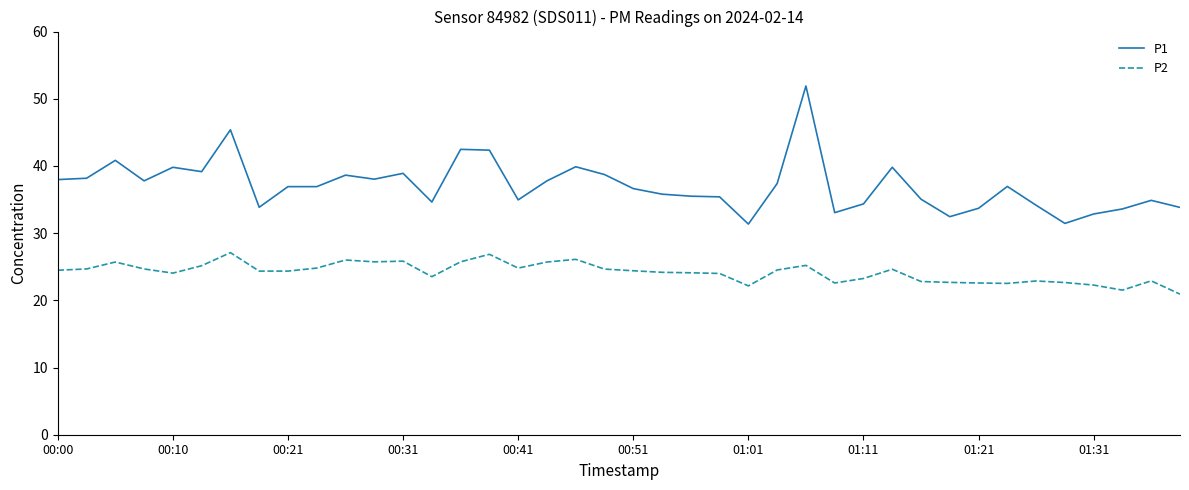

Rank the series by their maximum value, from highest to lowest.

P1, P2